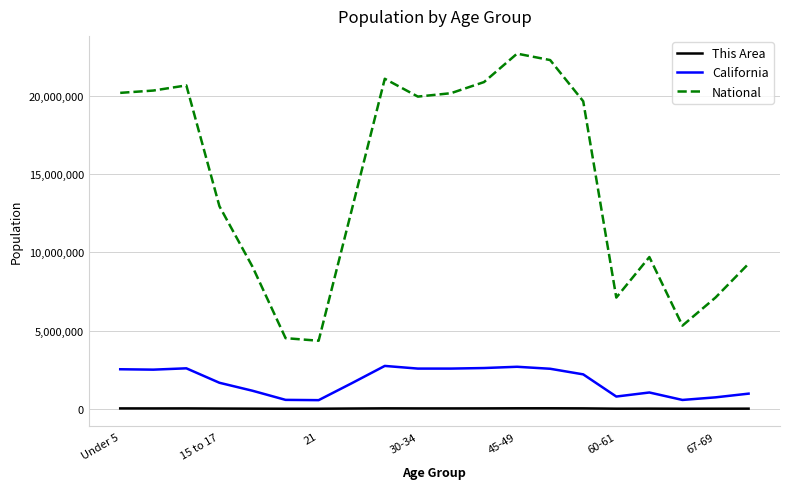

True or false: California and This Area intersect in this chart.

False